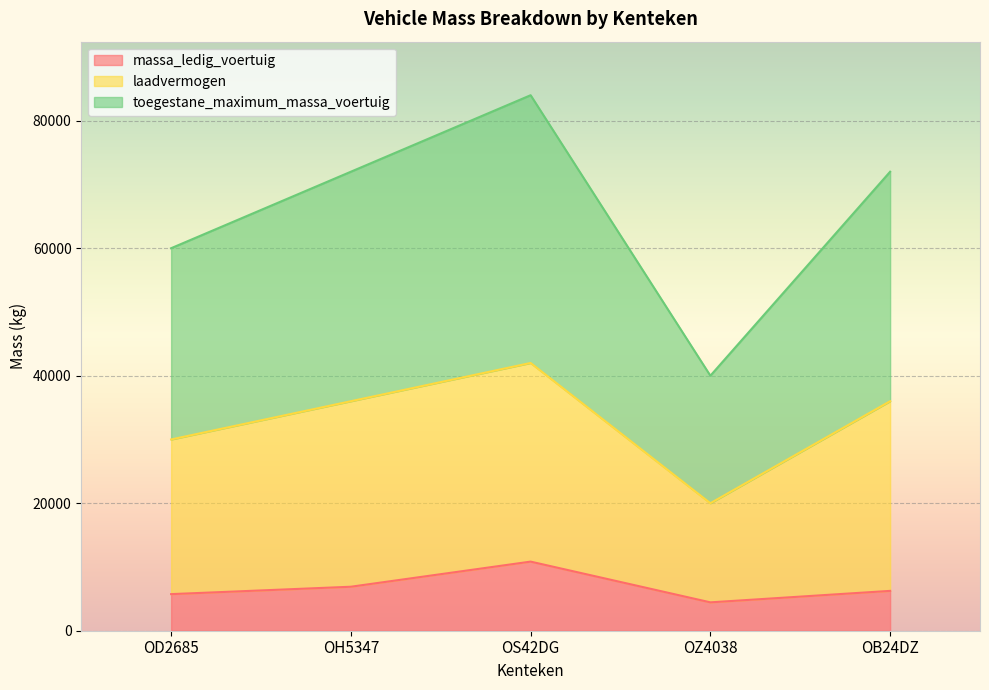

How many toegestane_maximum_massa_voertuig values are between 60000 and 72000?

3